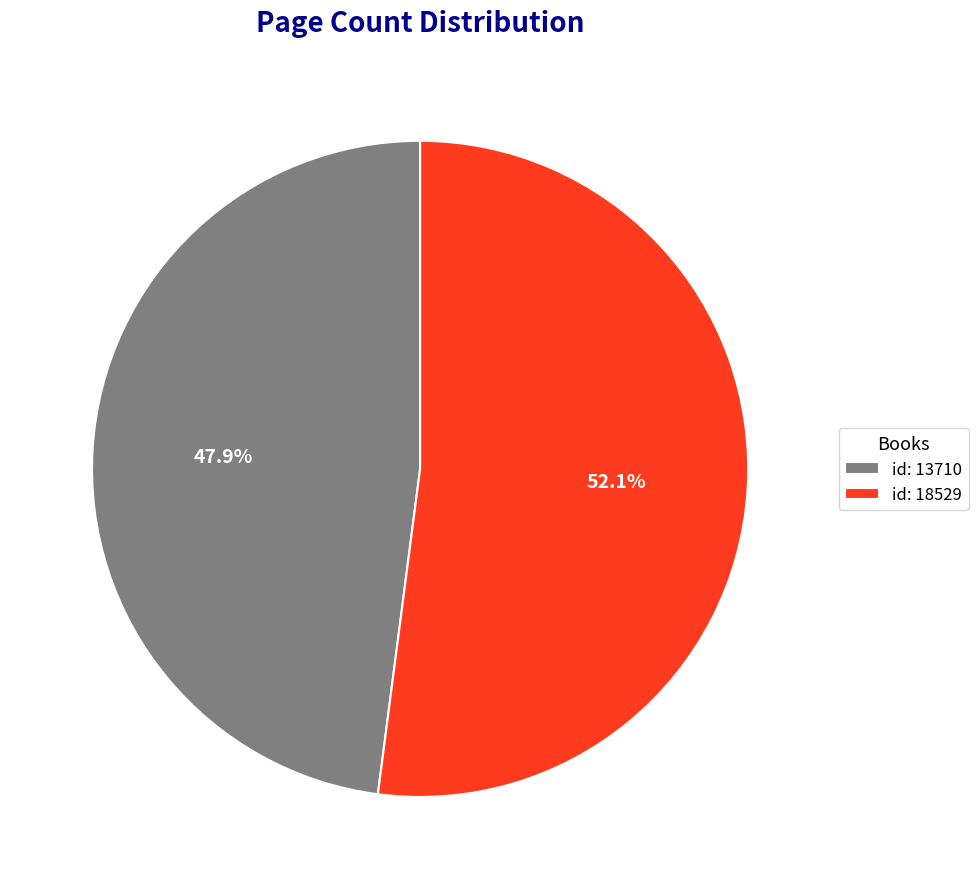

Rank the categories by value from highest to lowest.

id: 18529, id: 13710